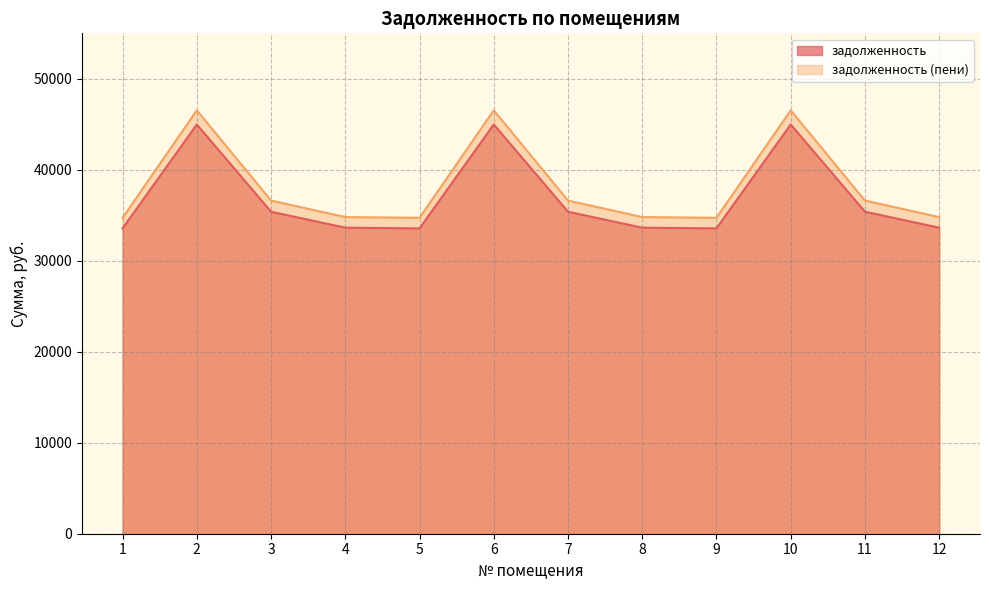

What is the difference between the highest and lowest values at 2?

1558.1